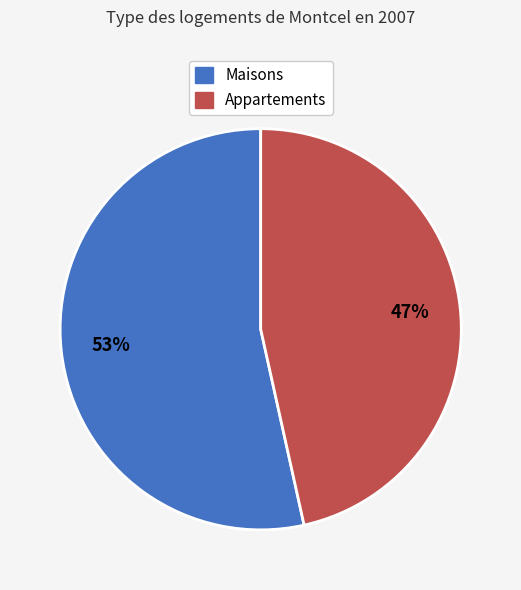

Is there a majority slice in this chart?

Yes